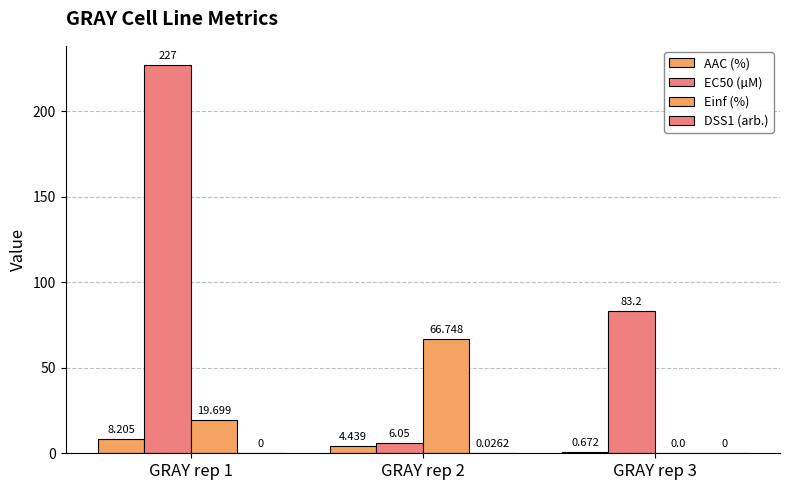

At GRAY rep 1, list the series in order from largest to smallest.

EC50 (µM), Einf (%), AAC (%), DSS1 (arb.)